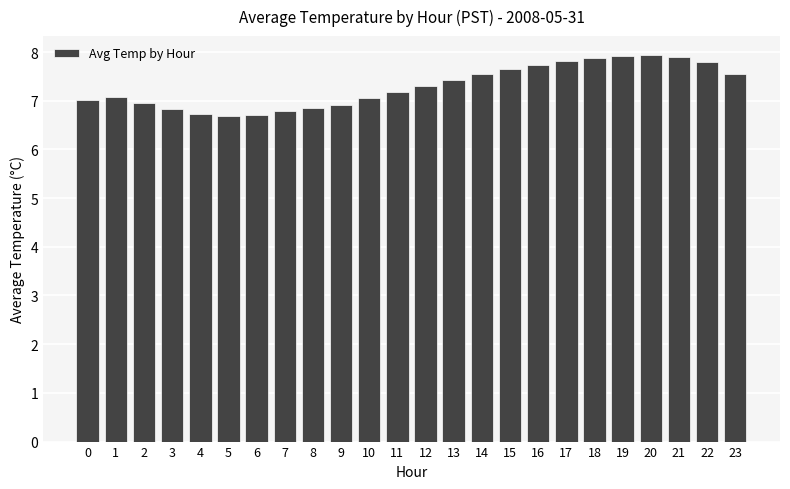

Approximately how many times larger is the value at 16 compared to 3?

1.1